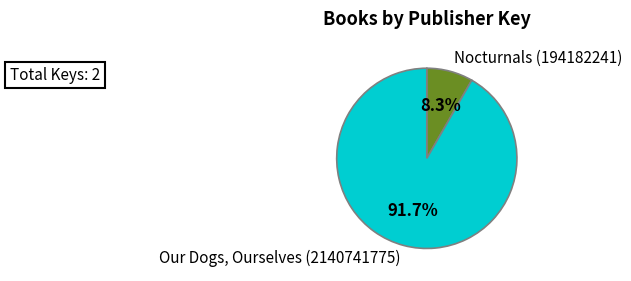

Rank the categories by value from lowest to highest.

Nocturnals (194182241), Our Dogs, Ourselves (2140741775)